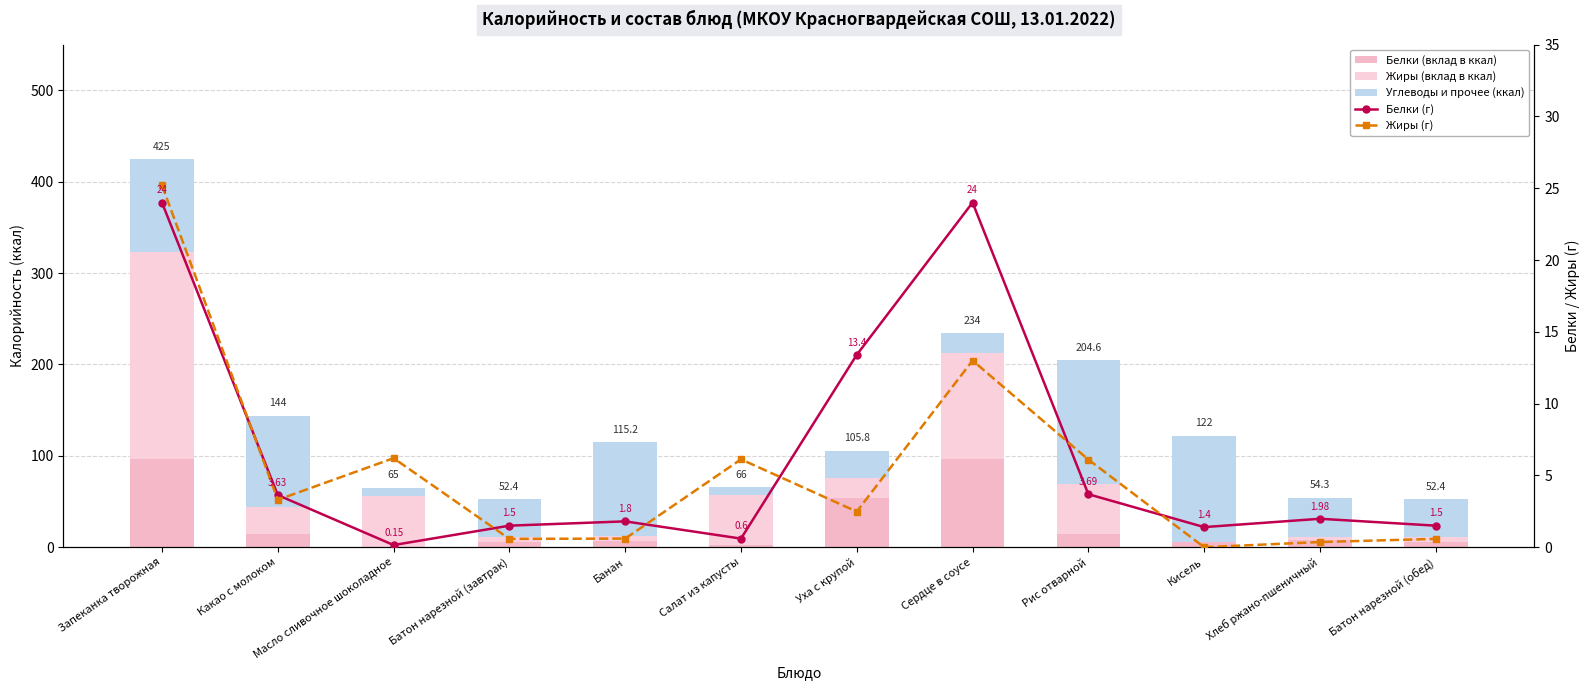

What is the highest value of the Углеводы и прочее (ккал) series?

134.9